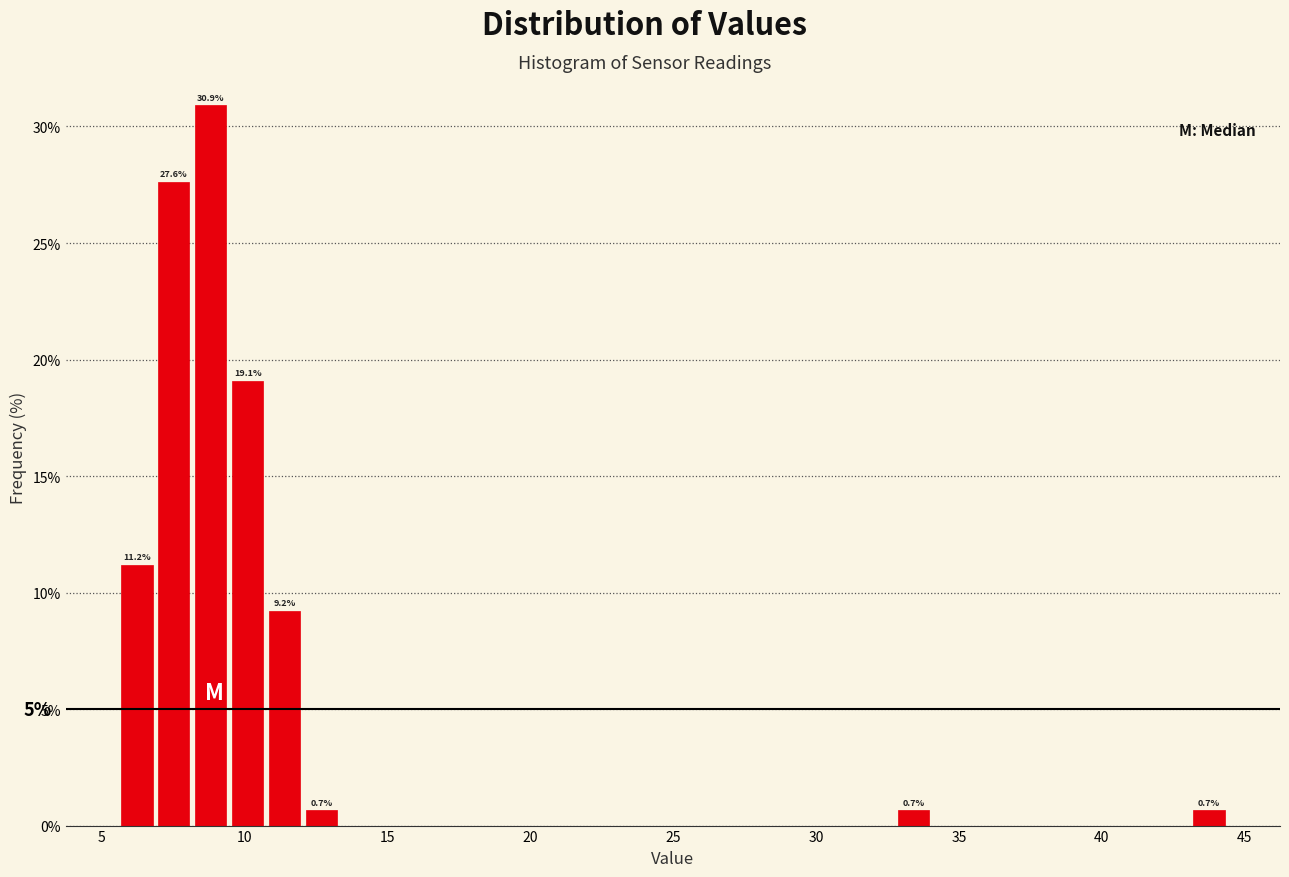

Read against the x-axis, roughly where is the centre of the tallest bar?

9.0